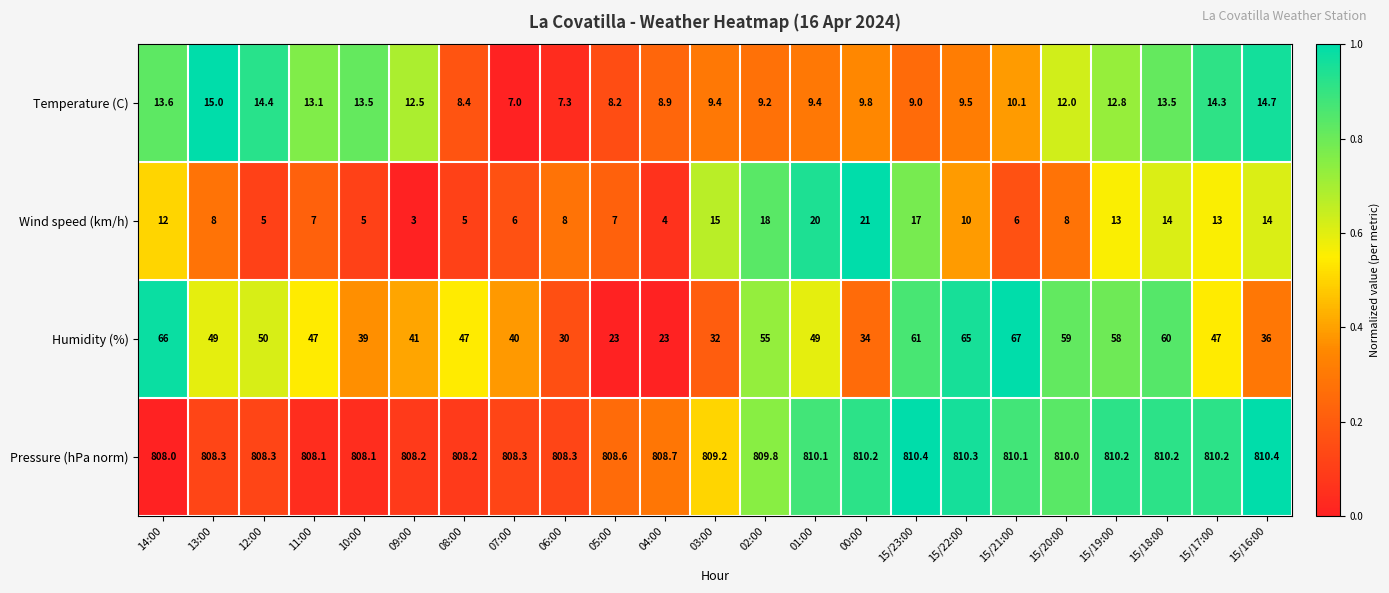

At which category is the sum across all series the highest?

14:00